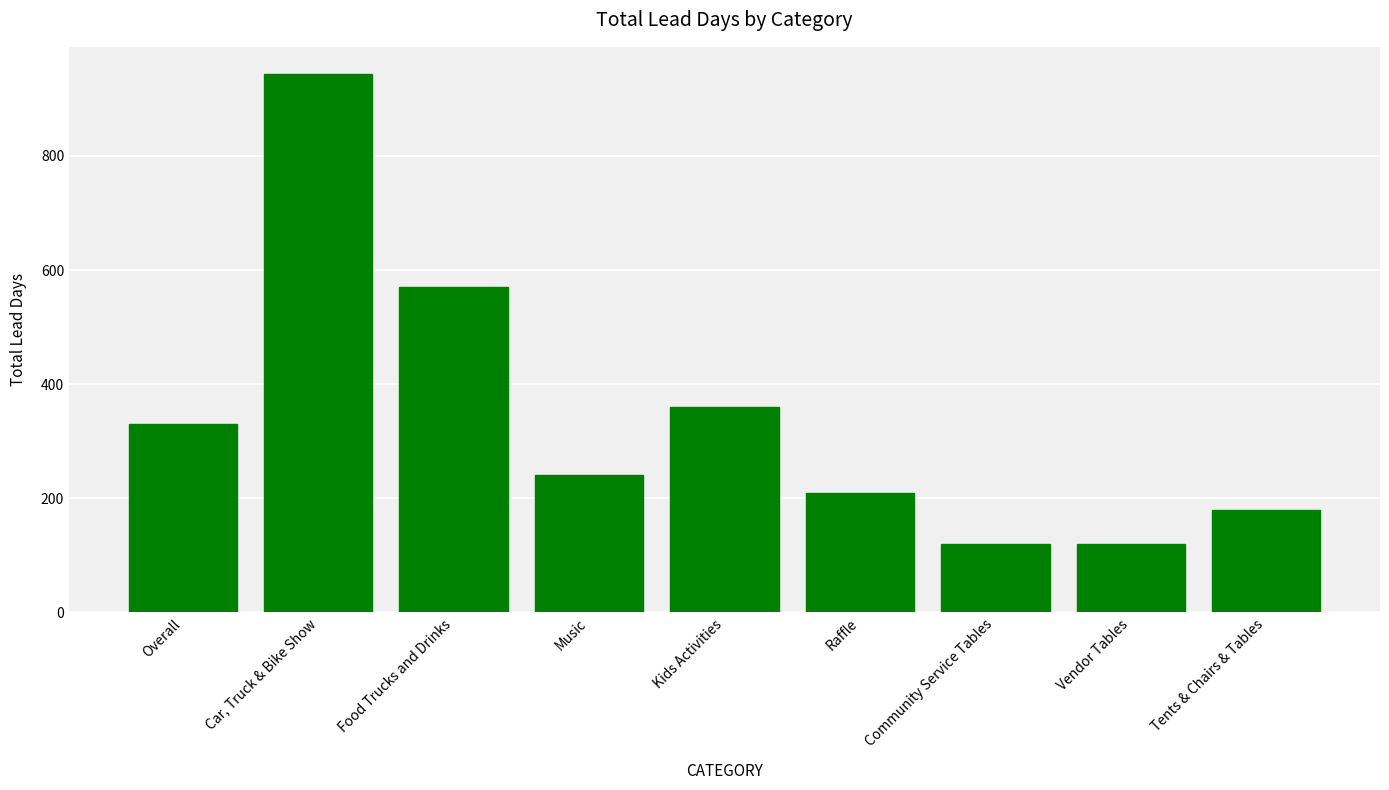

Reading left to right, transcribe all the data shown in this chart.

Overall=330	Car, Truck & Bike Show=944	Food Trucks and Drinks=570	Music=240	Kids Activities=360	Raffle=210	Community Service Tables=120	Vendor Tables=120	Tents & Chairs & Tables=180